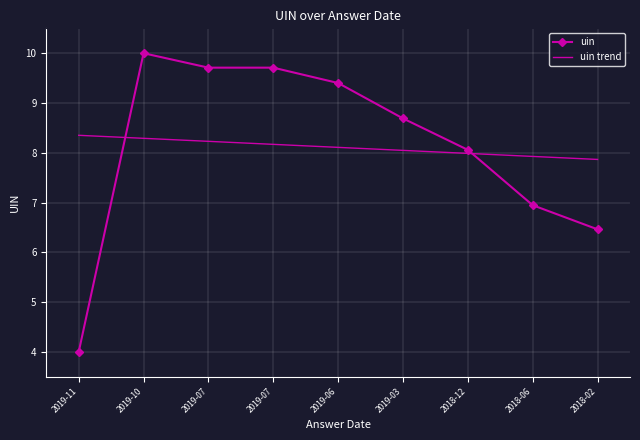

At which category does the chart reach its minimum across all series?

2019-11